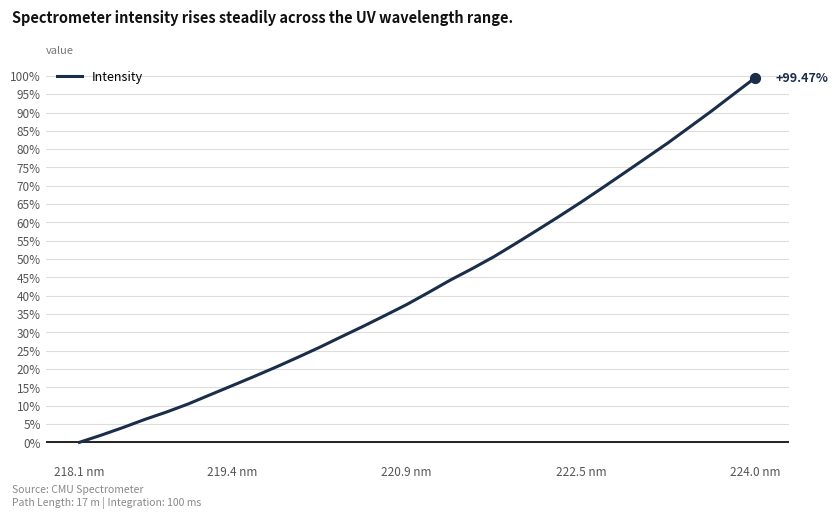

Does the chart have visible grid lines?

Yes